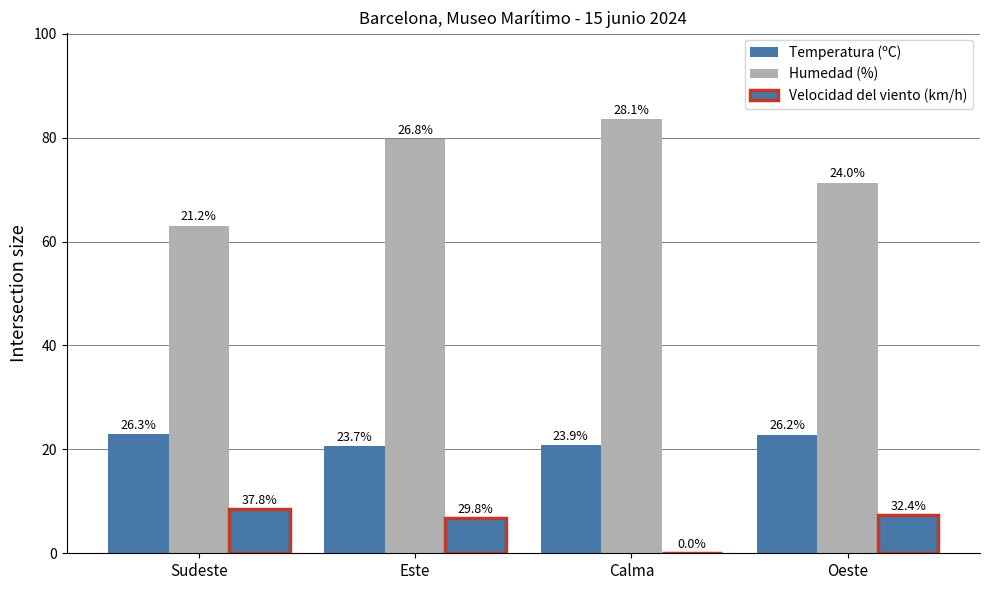

Which series has the largest range (max minus min)?

Humedad (%)